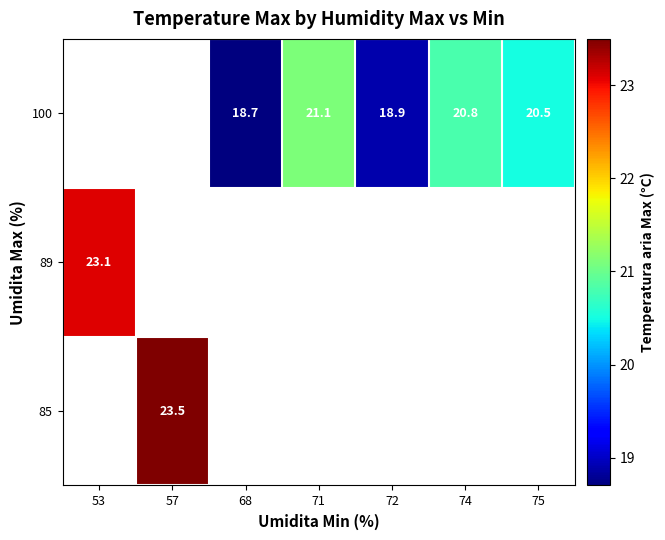

True or false: 100 has a value of 20.8 at 74.

True